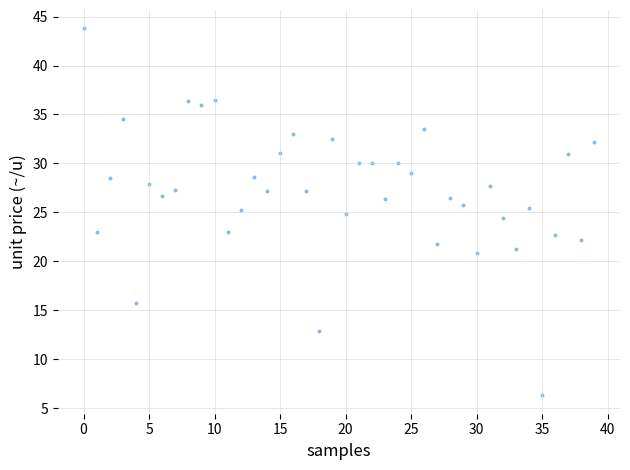

What is the range of Y values (max minus min)?

37.5